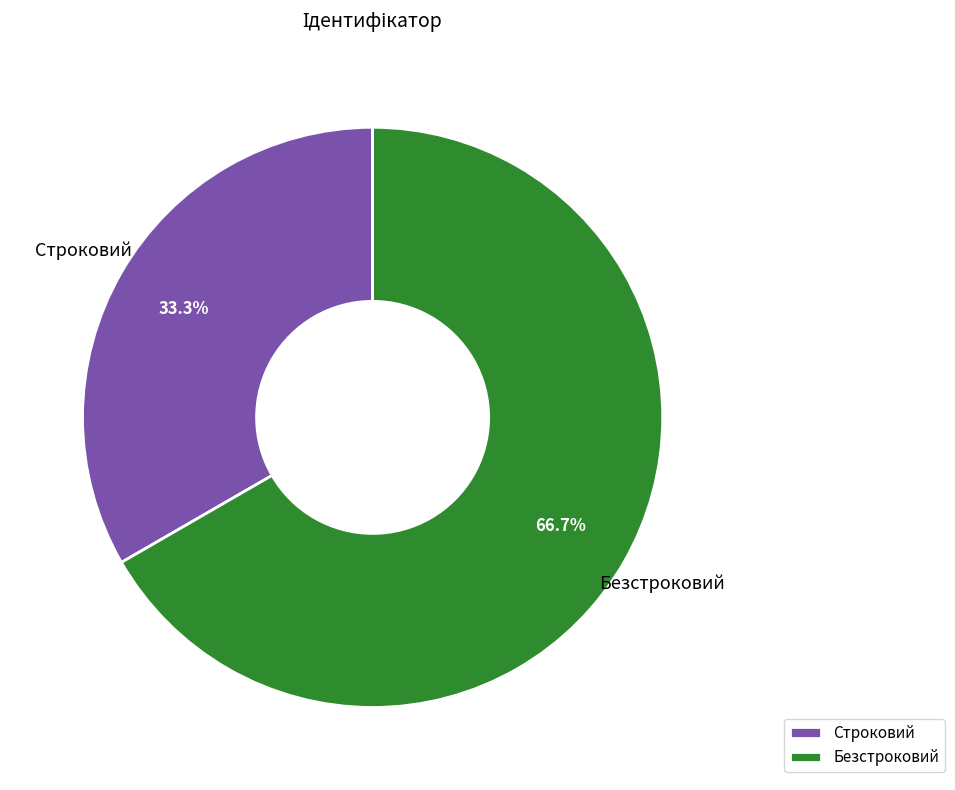

To the nearest percent, what portion does Безстроковий represent?

67%